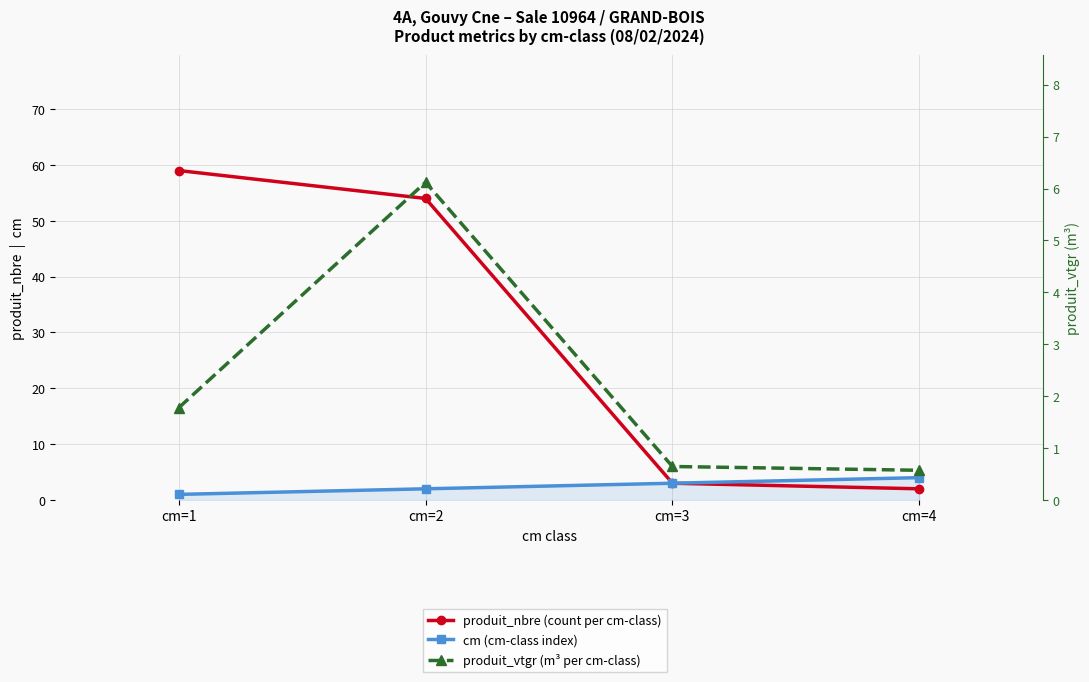

The produit_nbre (count per cm-class) series shows 4.4 at cm=3. True or false?

False